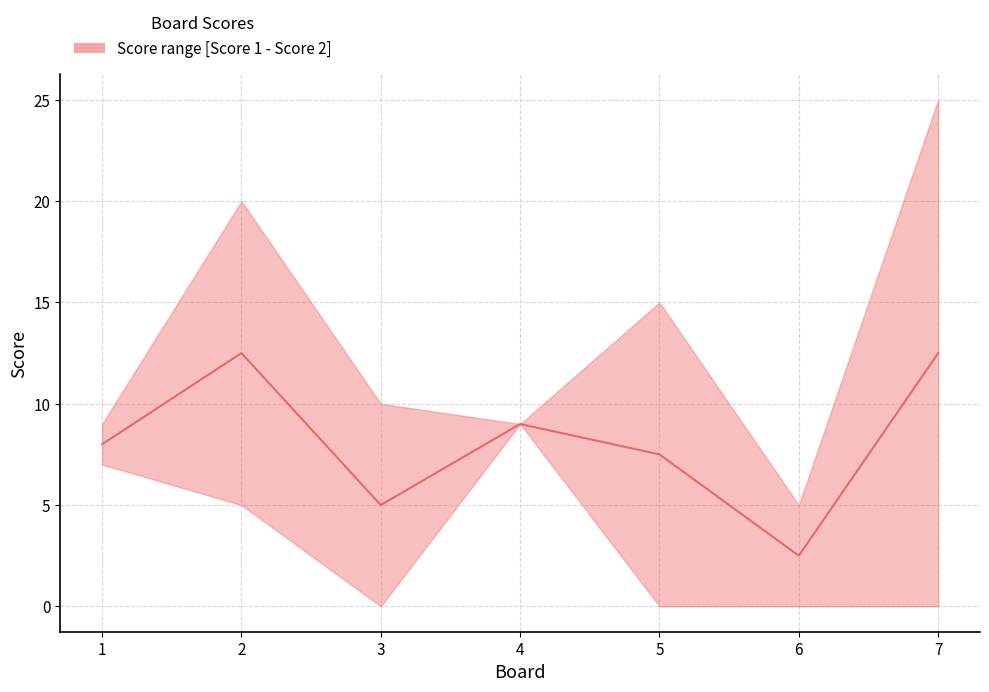

How many points are lower than both their immediate neighbors (excluding endpoints)?

2